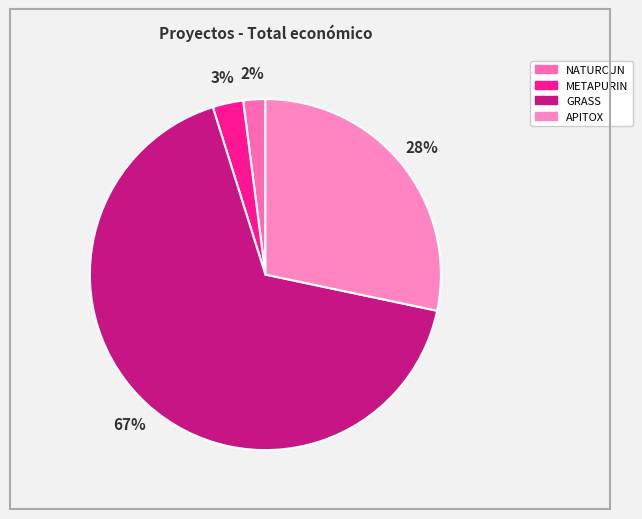

How many segments does this pie chart have?

4